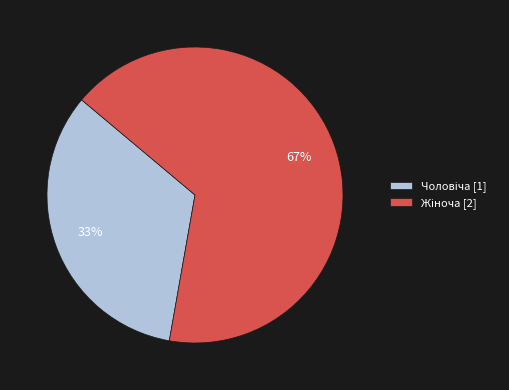

Count the number of slices in the pie.

2